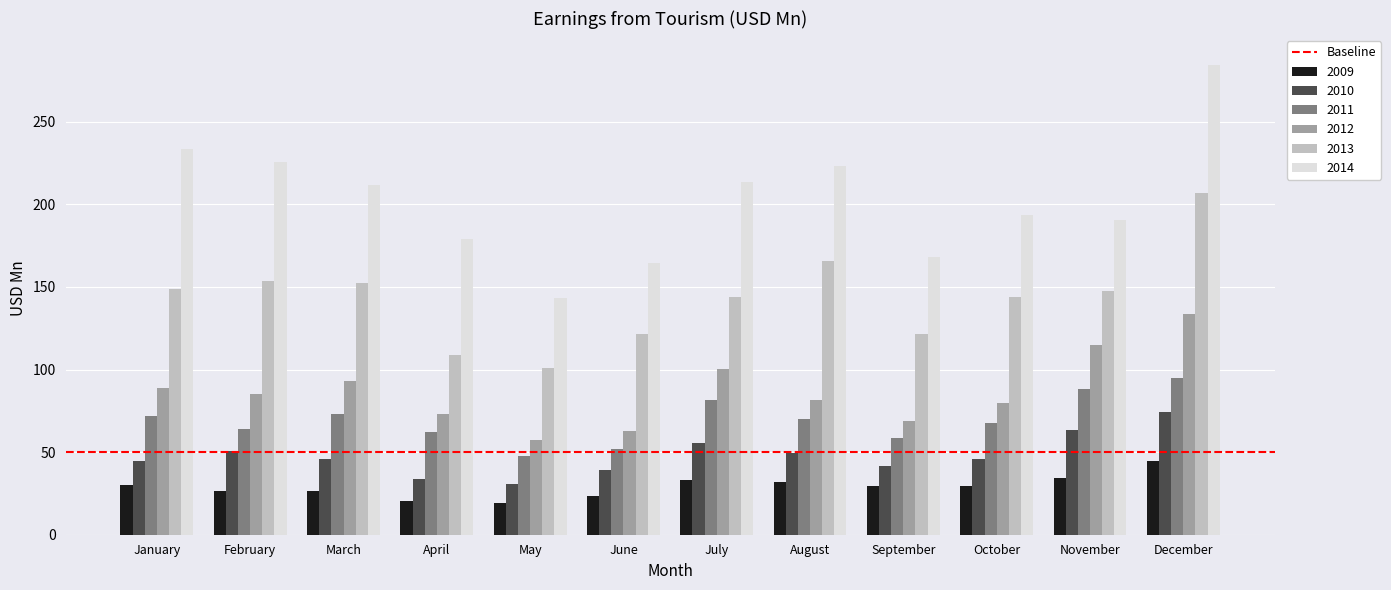

What is the approximate value of 2014 at July?

213.3